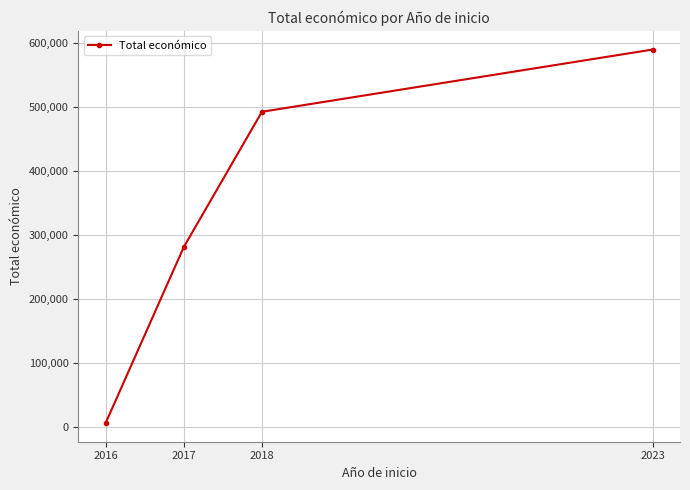

What is the minimum value shown in the chart?

6000